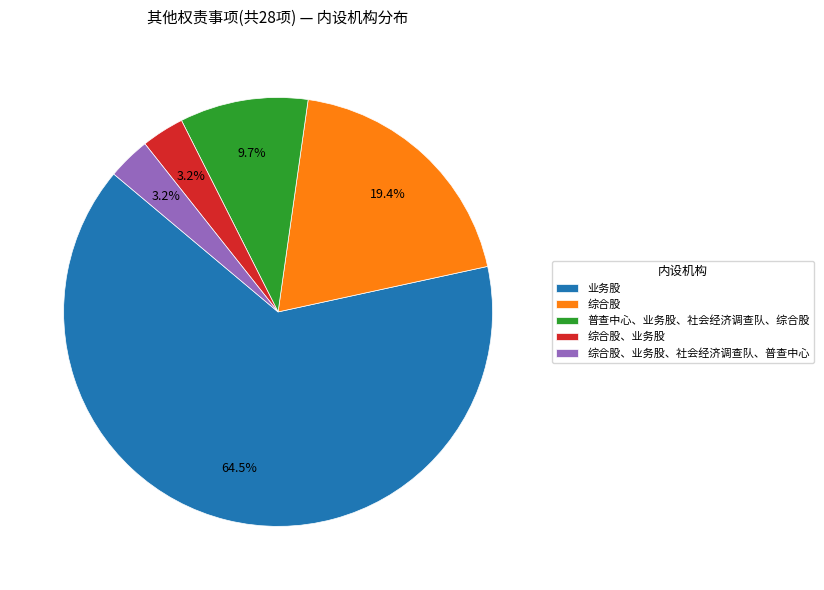

How many segments does this pie chart have?

5